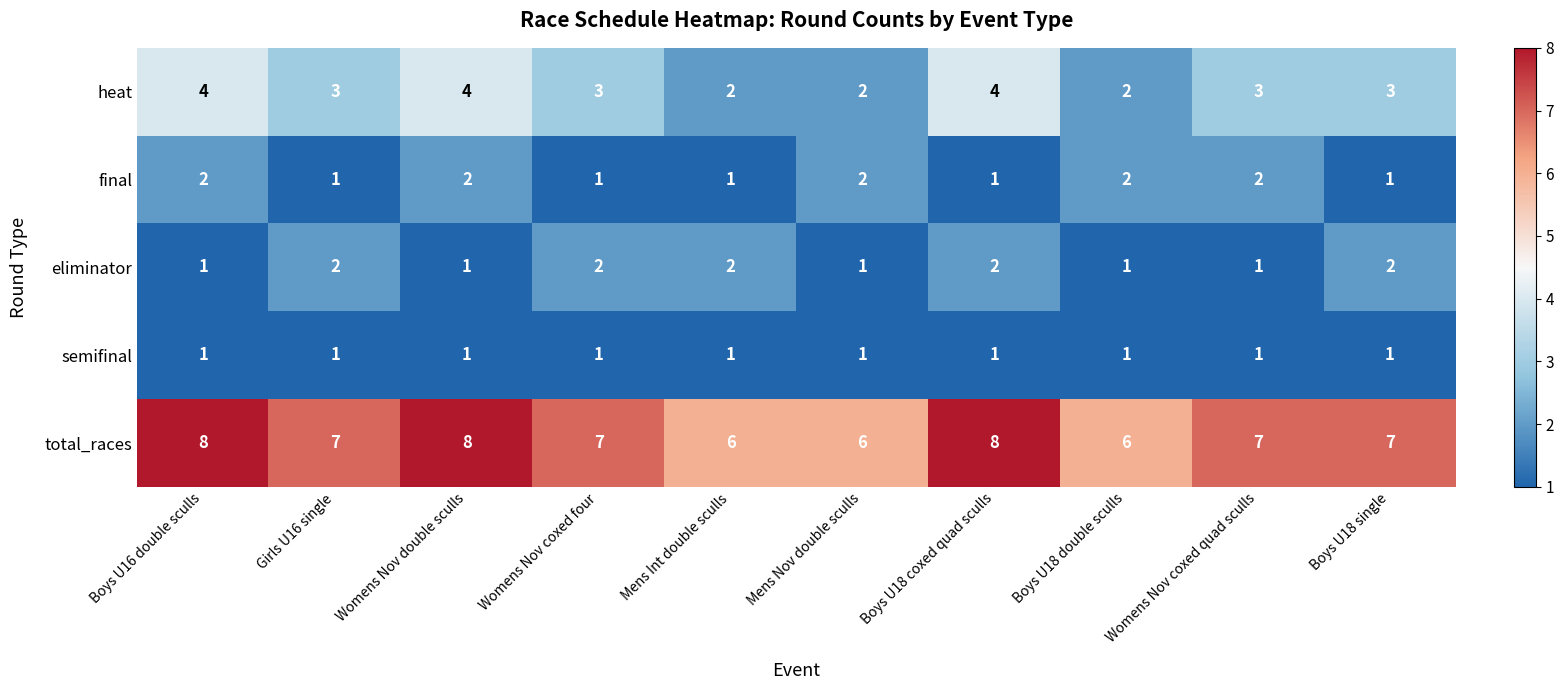

What is the sum of the final values at Mens Nov double sculls and Womens Nov double sculls?

4